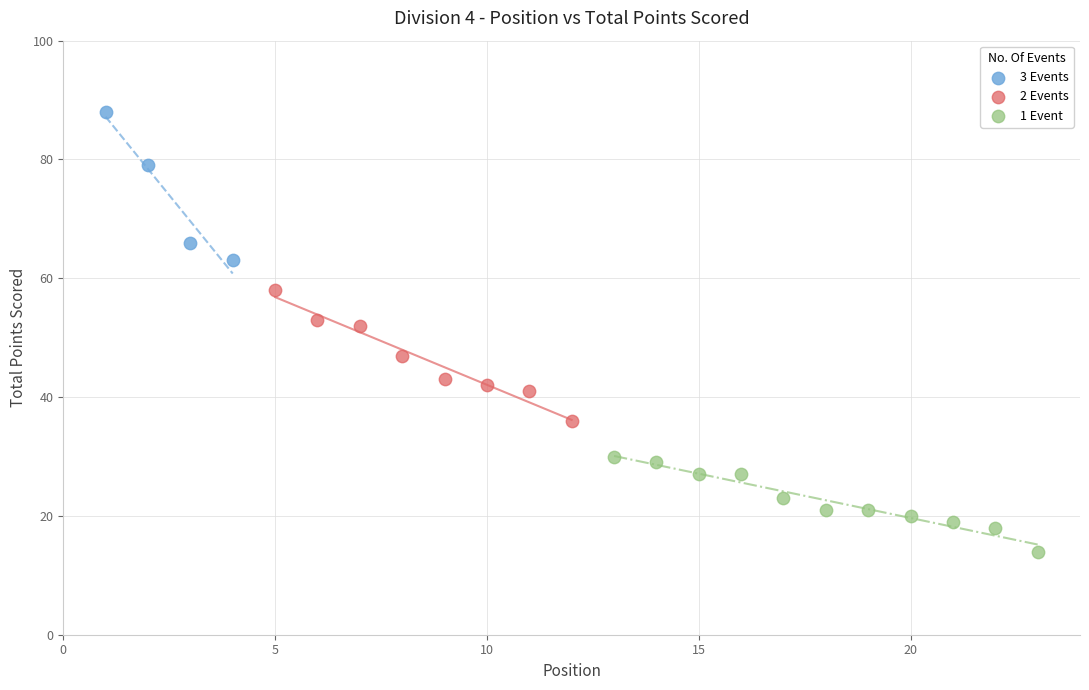

Which series reaches the maximum Y coordinate?

3 Events